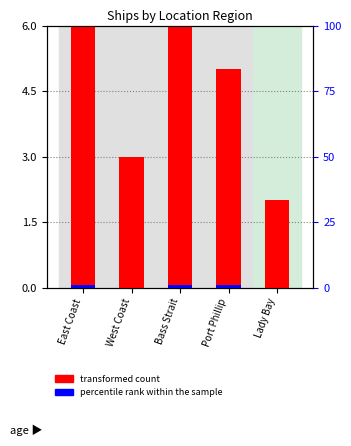

Rank the series by their average value, from lowest to highest.

percentile rank within the sample, transformed count